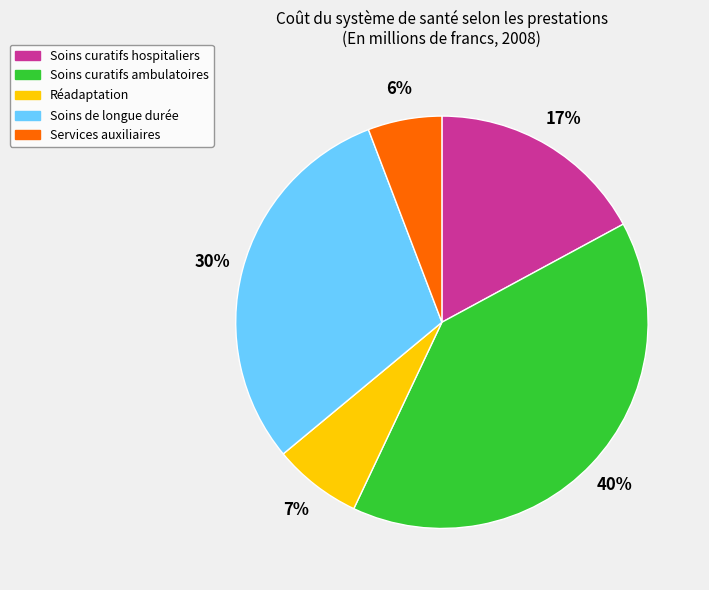

How many slices are in this pie chart?

5